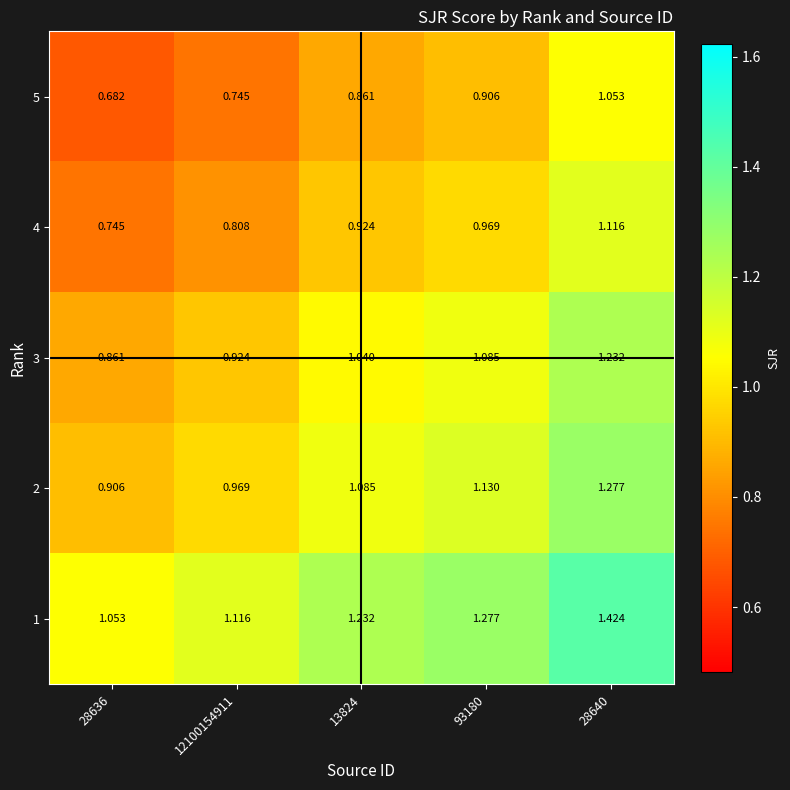

What is the total value across all series at 28640?

6.1